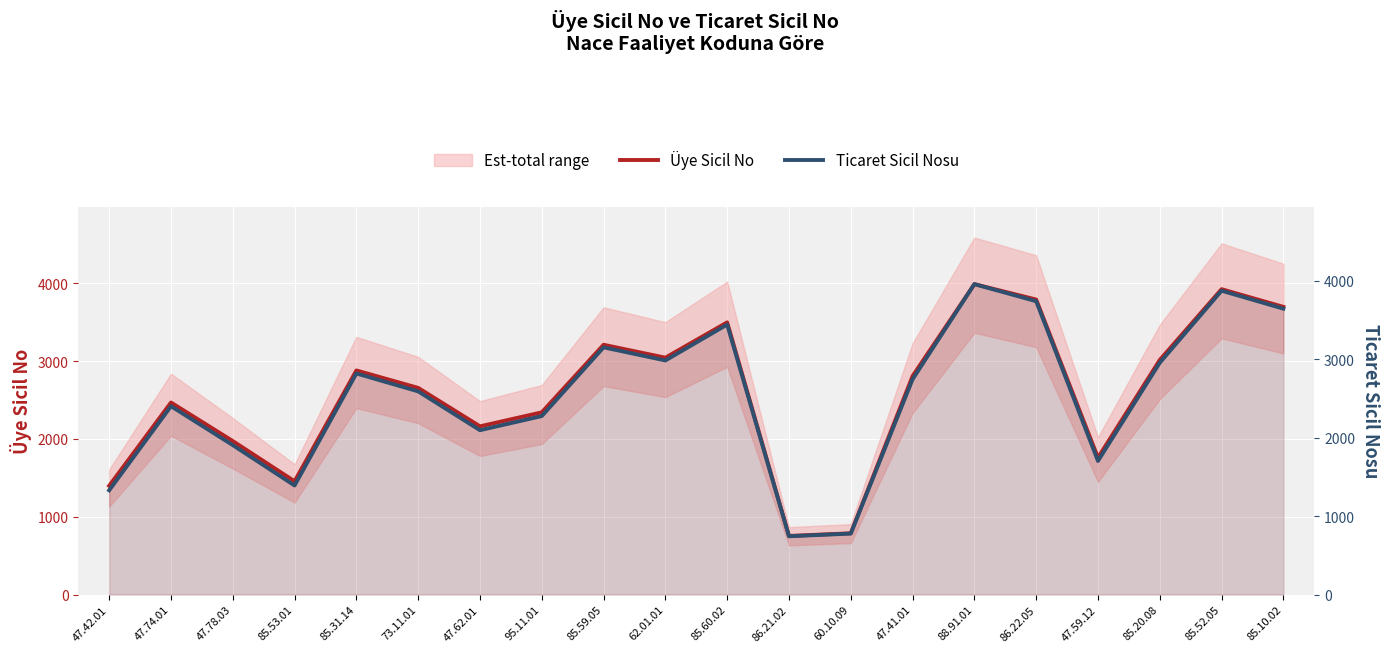

What is the label of the 15th point from the right?

73.11.01